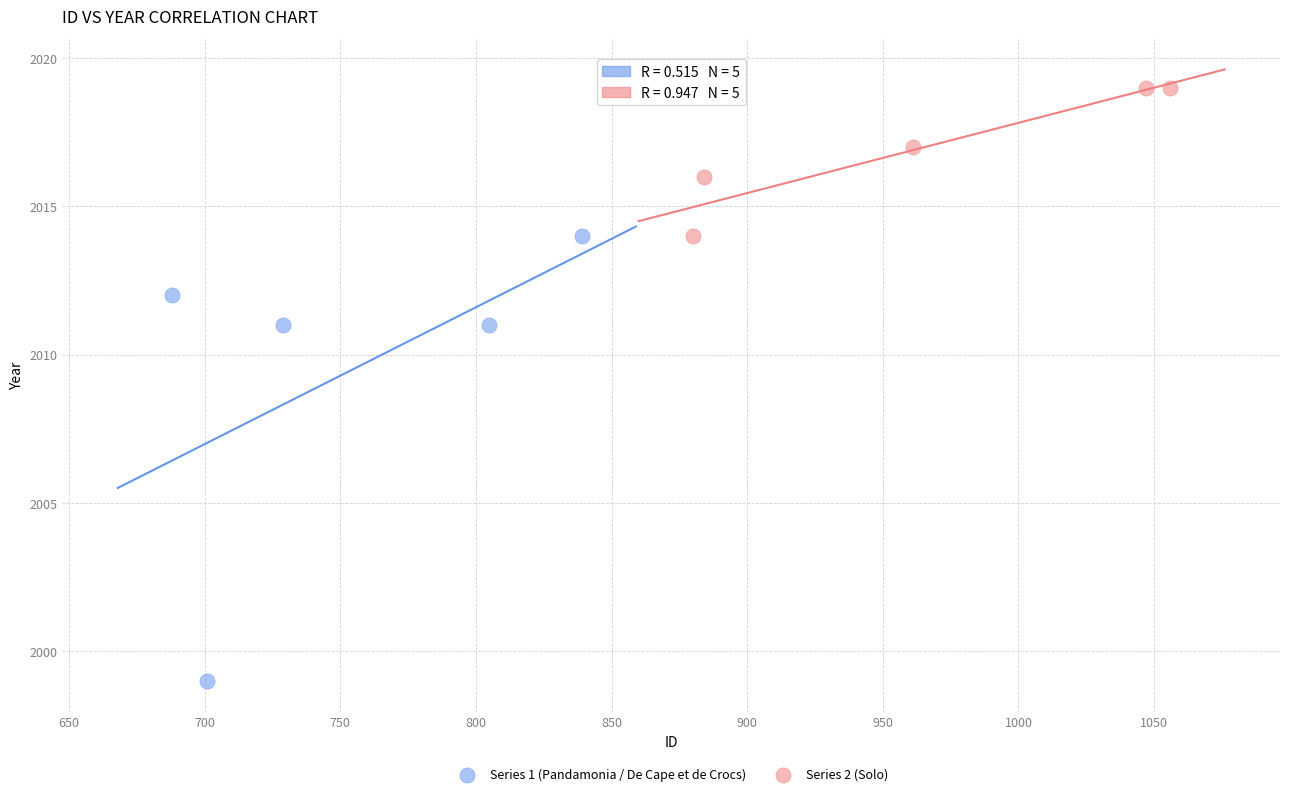

Which series contains the lowest Y value?

Series 1 (Pandamonia / De Cape et de Crocs)